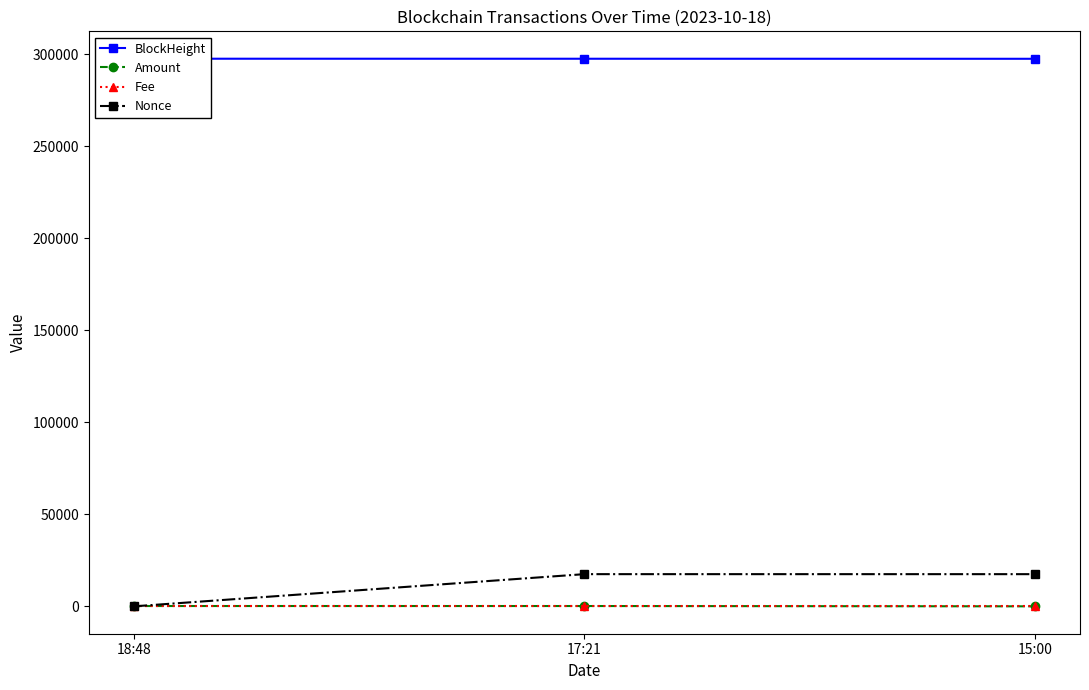

Does the chart have visible grid lines?

No